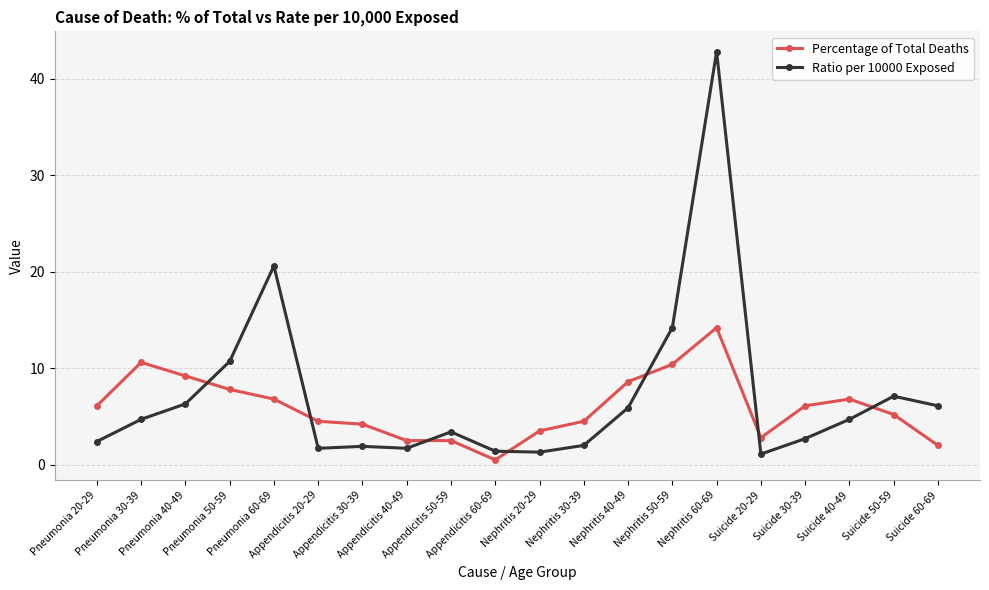

Which series has the widest spread of values?

Ratio per 10000 Exposed